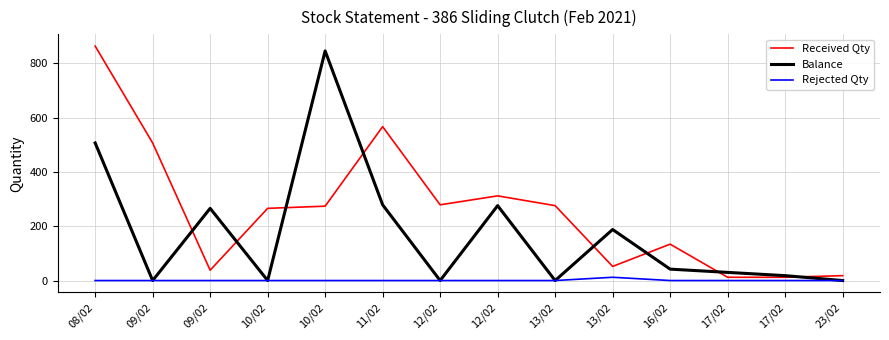

What are all the series names shown in the legend?

Received Qty, Balance, Rejected Qty